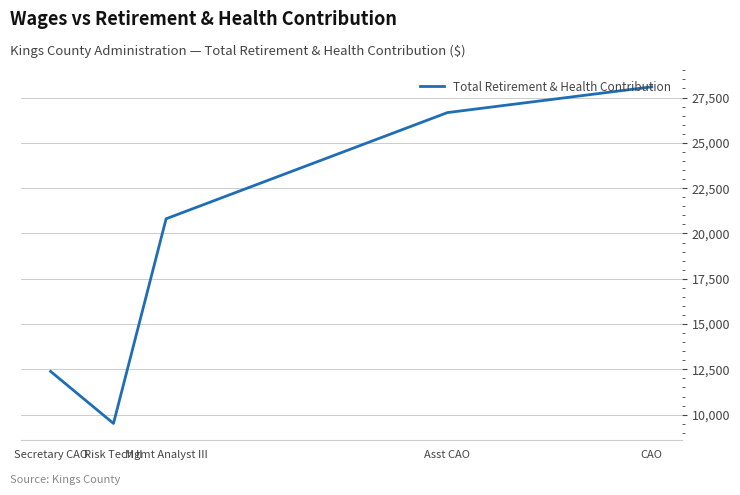

At which category does the data reach its first local valley?

Risk Tech II